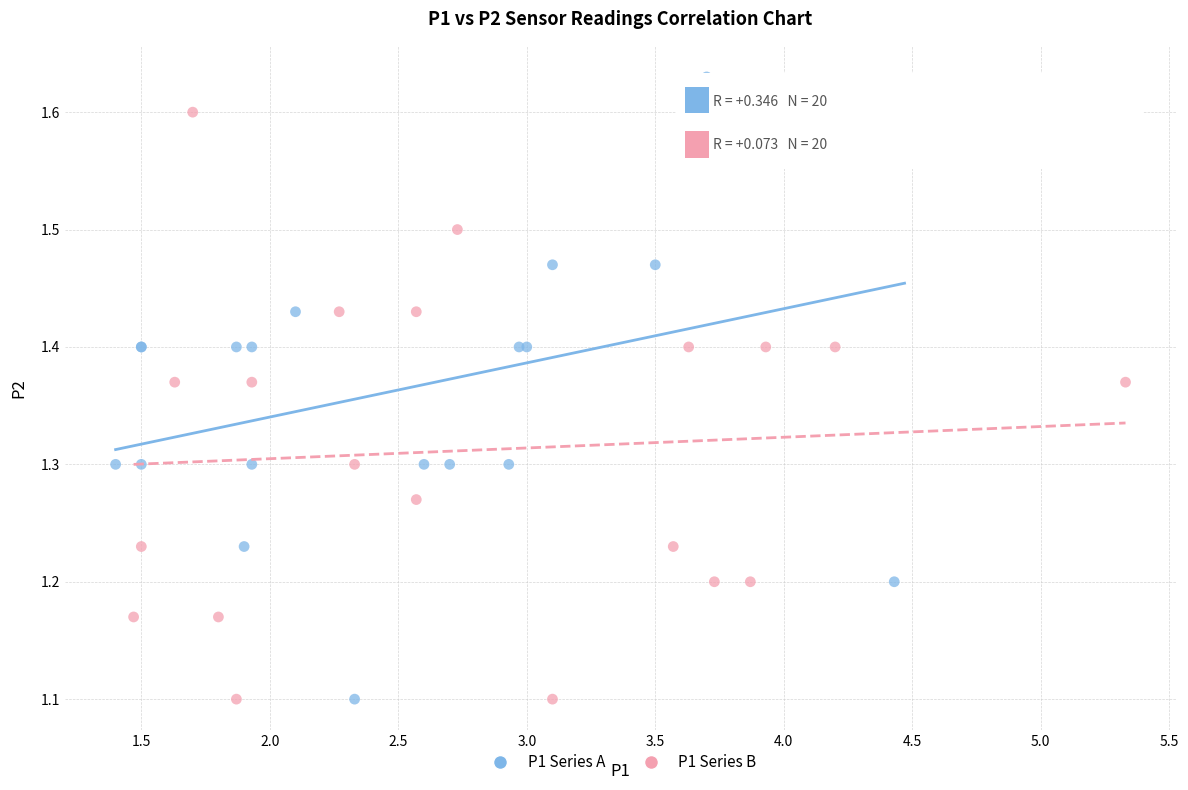

What are all the series names shown in the legend?

P1 Series A, P1 Series B